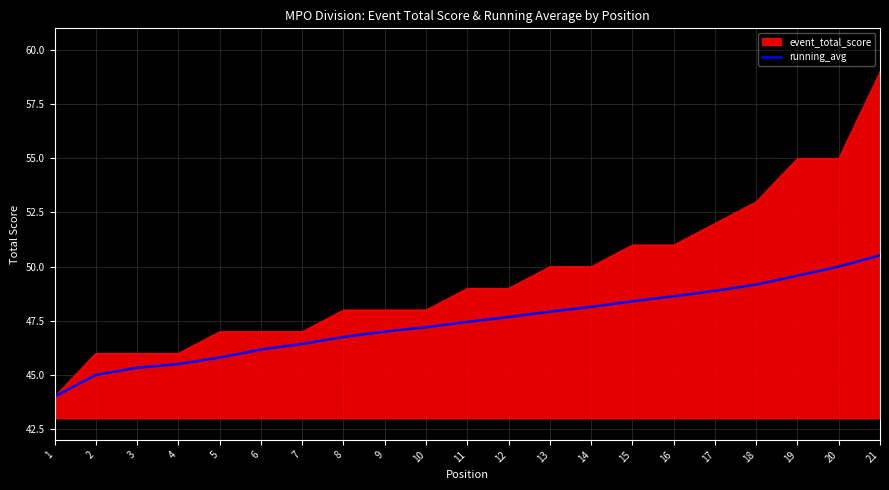

Which series has the largest range (max minus min)?

event_total_score